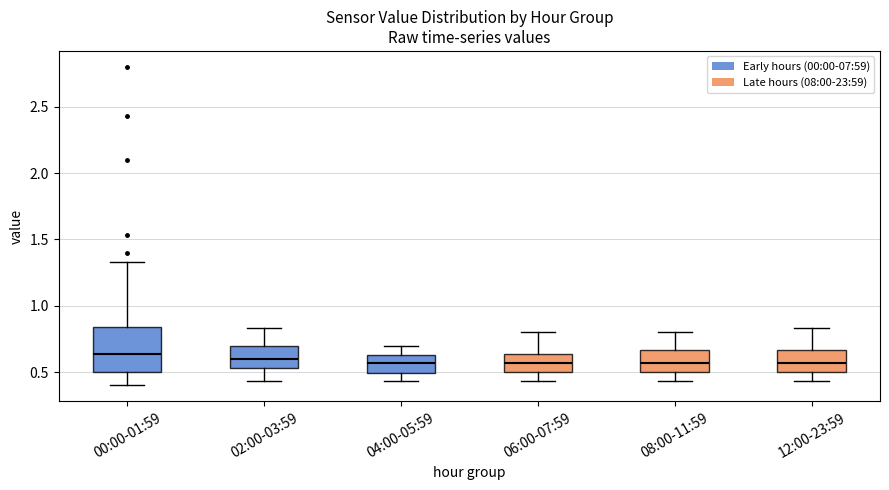

Reading left to right, read every box against the y-axis: the position of its median line, the range the box covers, and the ends of its whiskers. The values are not printed on the chart, so give them approximately, as read against the axis.

00:00-01:59: median 0.65, box 0.50 to 0.85, whiskers 0.40 to 1.35
02:00-03:59: median 0.60, box 0.55 to 0.70, whiskers 0.45 to 0.85
04:00-05:59: median 0.55, box 0.50 to 0.65, whiskers 0.45 to 0.70
06:00-07:59: median 0.55, box 0.50 to 0.65, whiskers 0.45 to 0.80
08:00-11:59: median 0.55, box 0.50 to 0.65, whiskers 0.45 to 0.80
12:00-23:59: median 0.55, box 0.50 to 0.65, whiskers 0.45 to 0.85